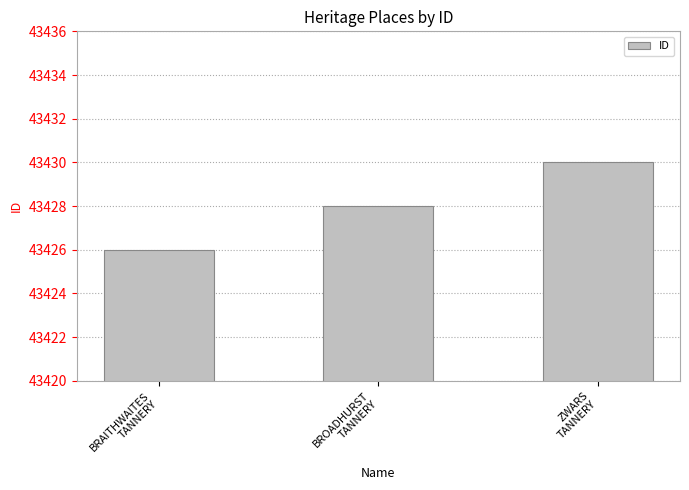

Does the chart contain stacked bars?

No